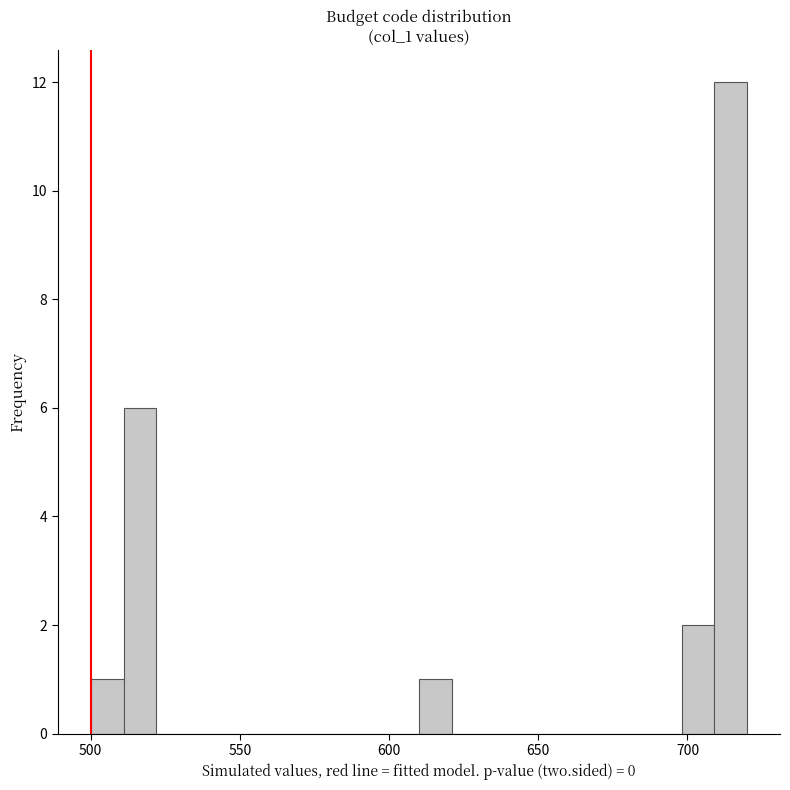

Around what value on the x-axis is the tallest bar? Give the approximate position of its centre, as read against the axis.

715